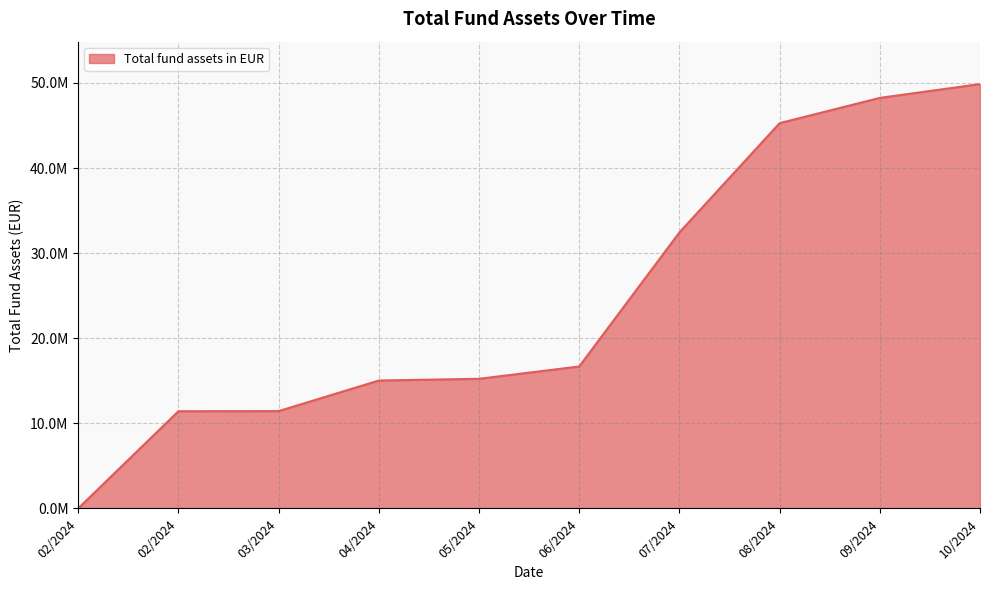

At which category does the chart reach its peak across all series?

10/2024